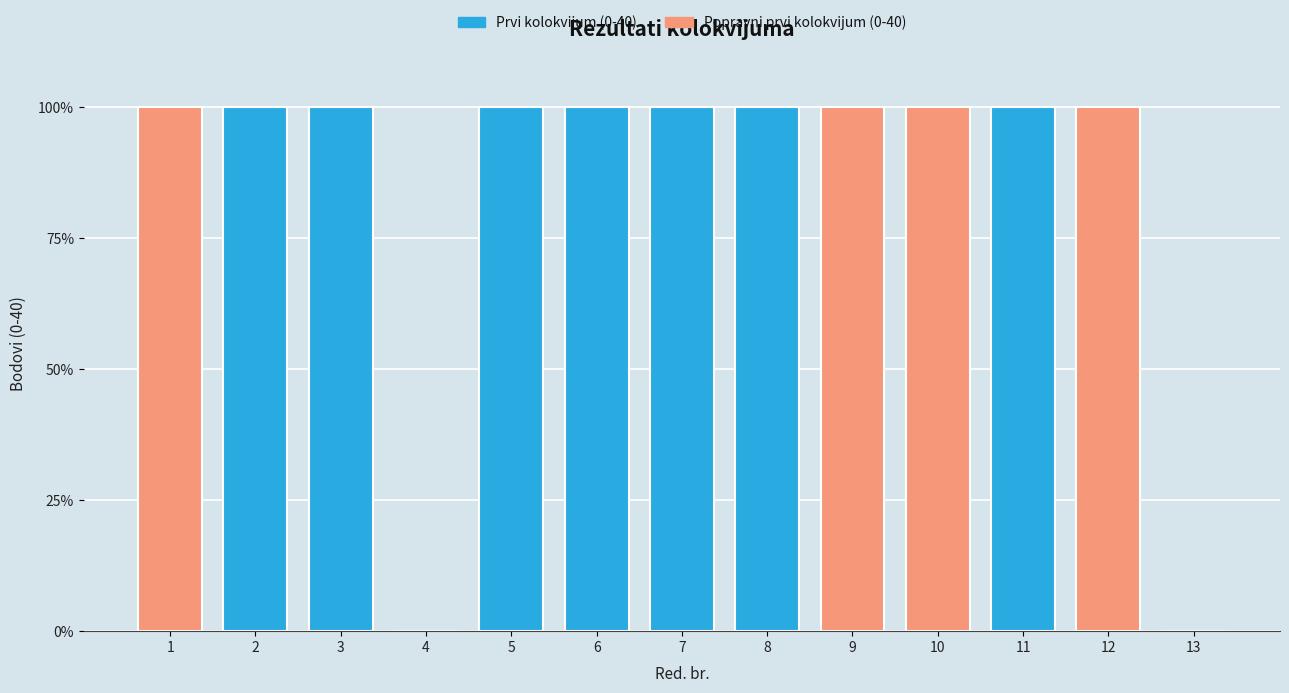

The Prvi kolokvijum (0-40) series shows -60 at 13. True or false?

False